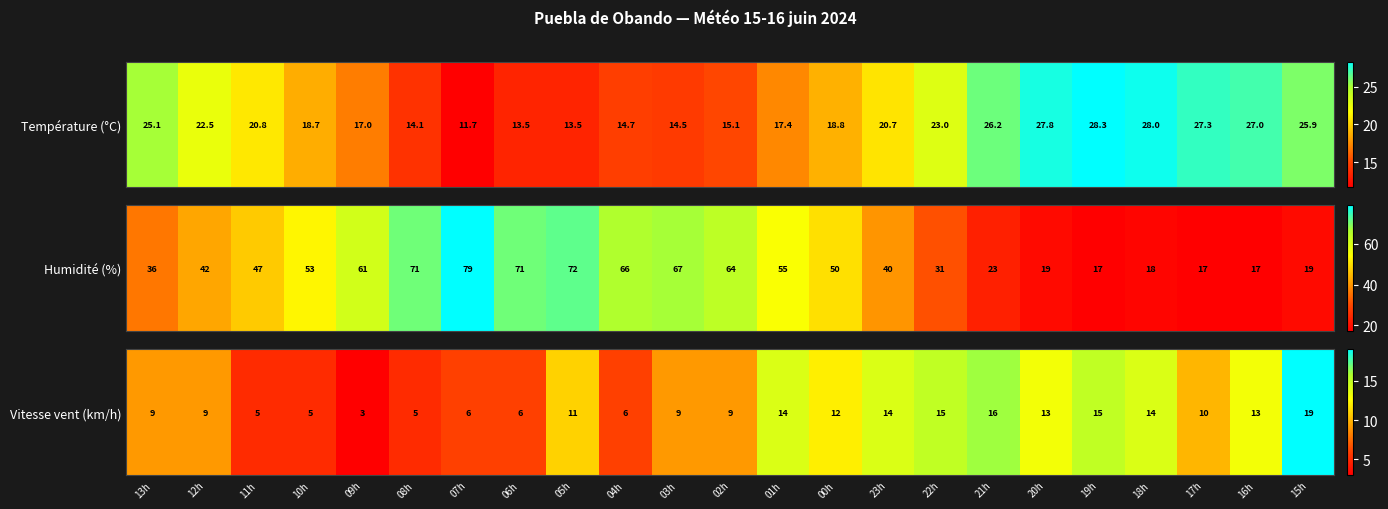

Reading left to right, extract all data points from this chart.

13h=9	12h=9	11h=5	10h=5	09h=3	08h=5	07h=6	06h=6	05h=11	04h=6	03h=9	02h=9	01h=14	00h=12	23h=14	22h=15	21h=16	20h=13	19h=15	18h=14	17h=10	16h=13	15h=19